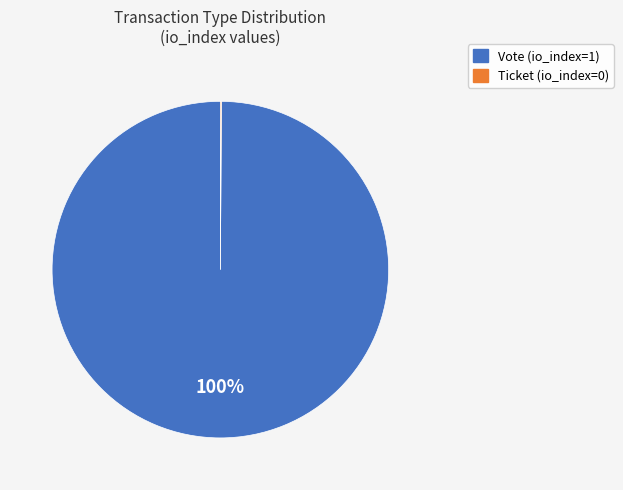

To the nearest percent, what is the average slice percentage?

50%